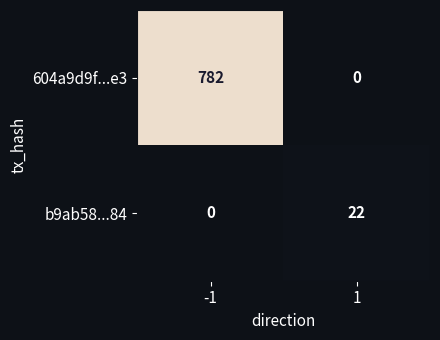

Which series has the largest range (max minus min)?

604a9d9f...e3